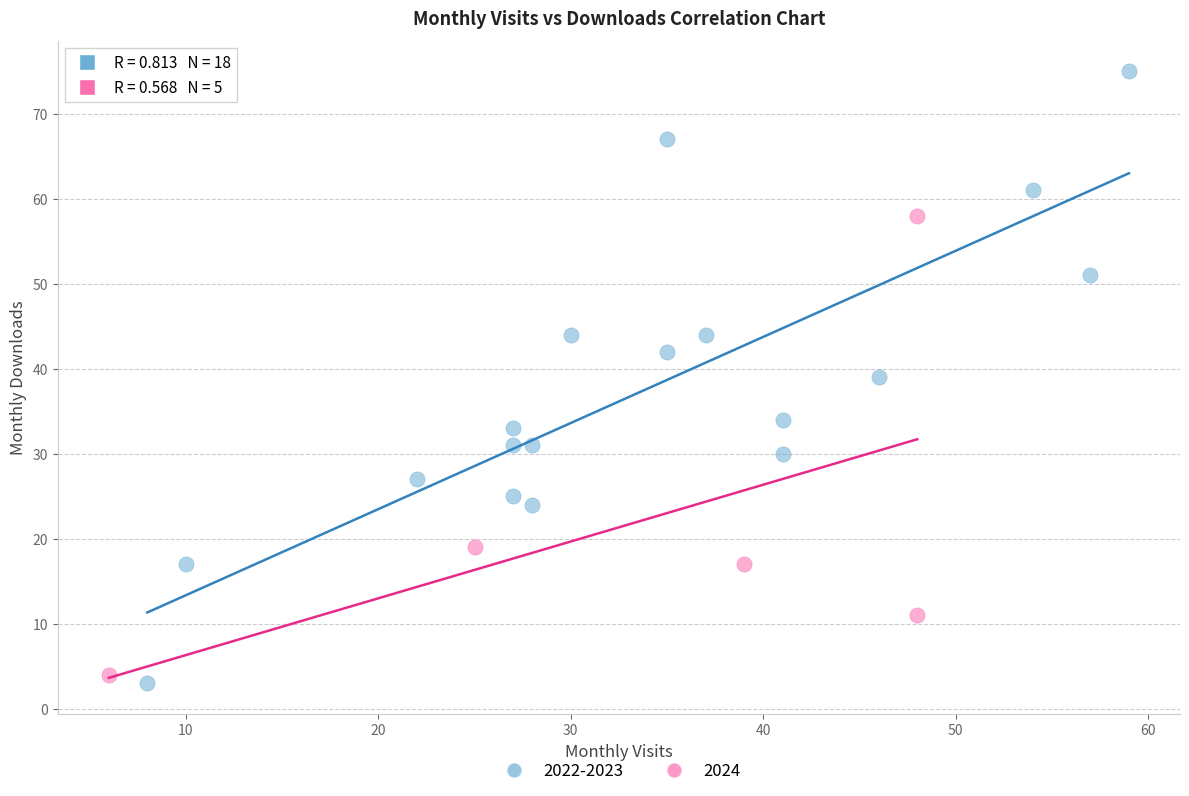

Which series contains the highest Y value?

2022-2023